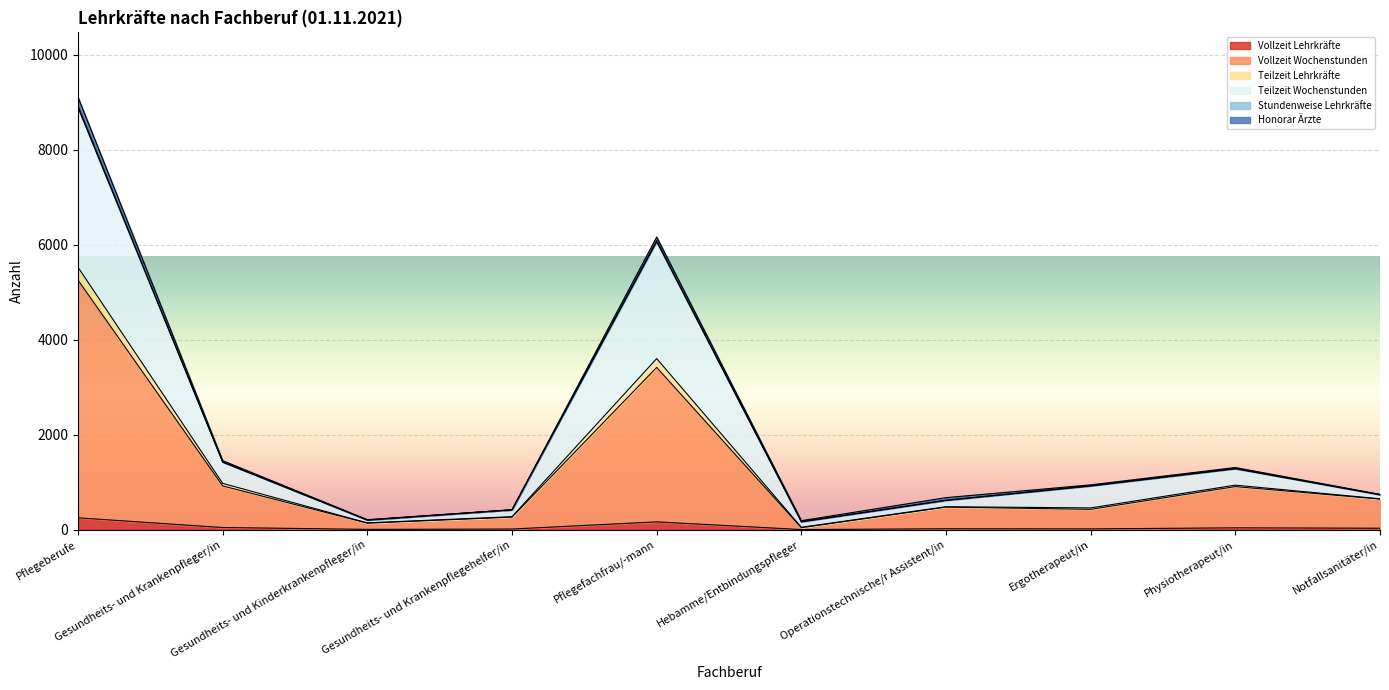

Where does the Vollzeit Lehrkräfte series first go above 30?

Pflegeberufe